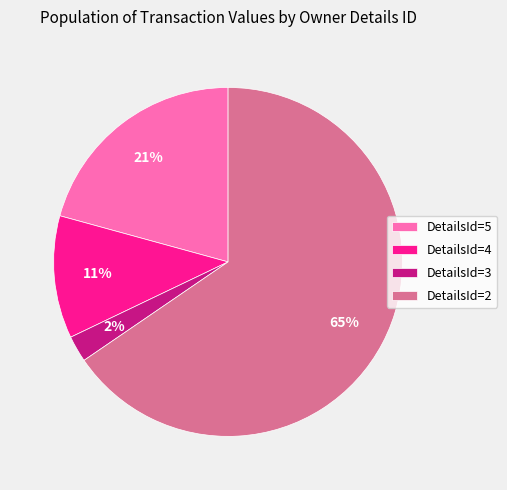

To the nearest percent, what is the average slice percentage?

25%